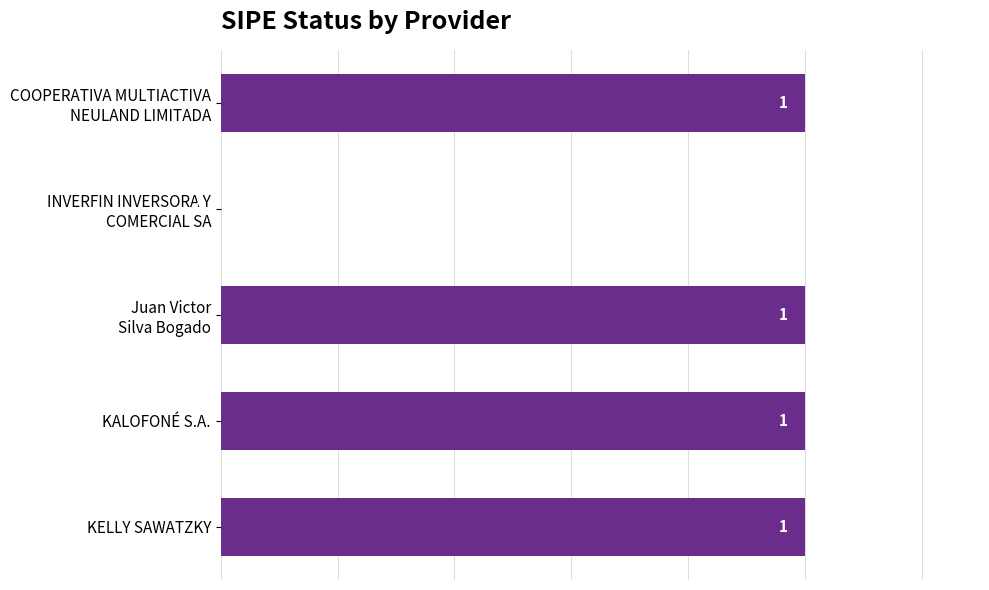

The value at KELLY SAWATZKY is 1. True or false?

True